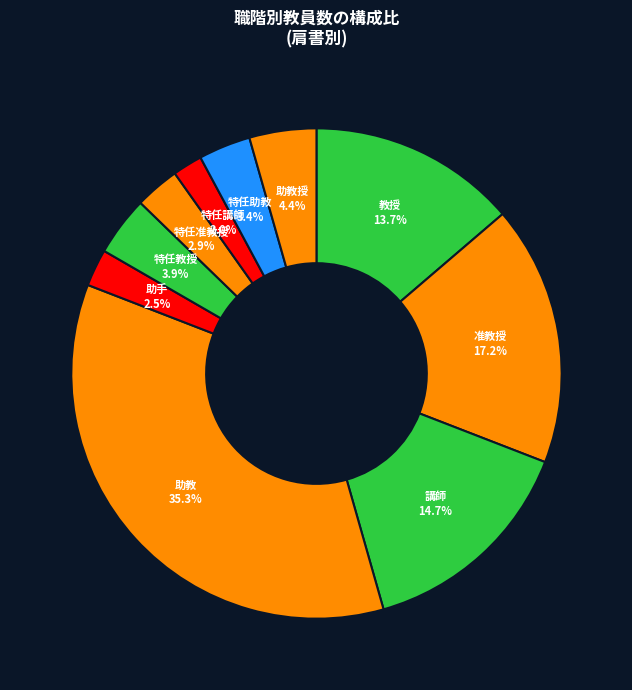

To the nearest percent, what is the combined percentage of 特任教授 and 講師?

19%